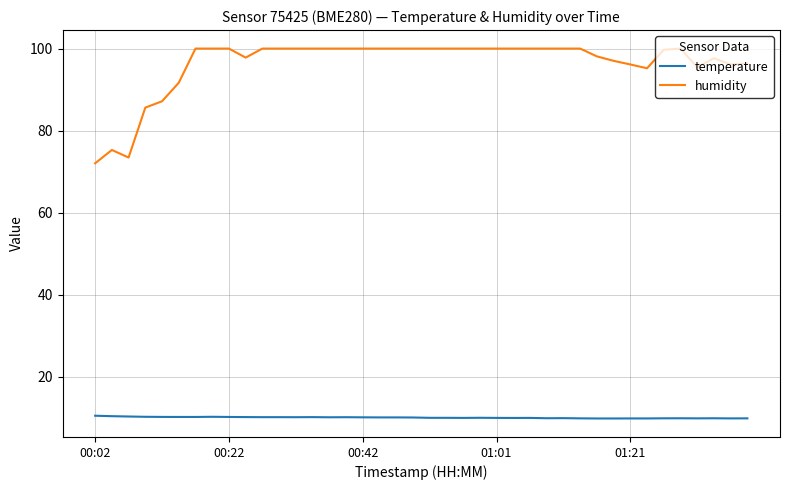

What is the difference between the maximum and minimum values in the humidity series?

28.0